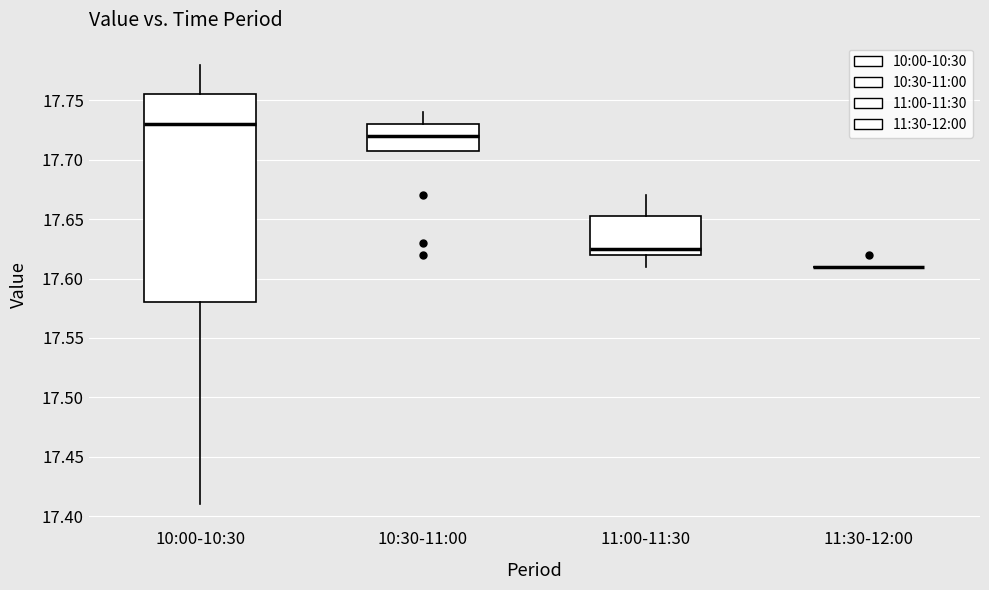

Reading left to right, read every box against the y-axis: the position of its median line, the range the box covers, and the ends of its whiskers. The values are not printed on the chart, so give them approximately, as read against the axis.

10:00-10:30: median 17.730, box 17.580 to 17.755, whiskers 17.410 to 17.780
10:30-11:00: median 17.720, box 17.710 to 17.730, whiskers 17.710 to 17.740
11:00-11:30: median 17.625, box 17.620 to 17.655, whiskers 17.610 to 17.670
11:30-12:00: box collapsed to a line at 17.610, whiskers 17.610 to 17.610